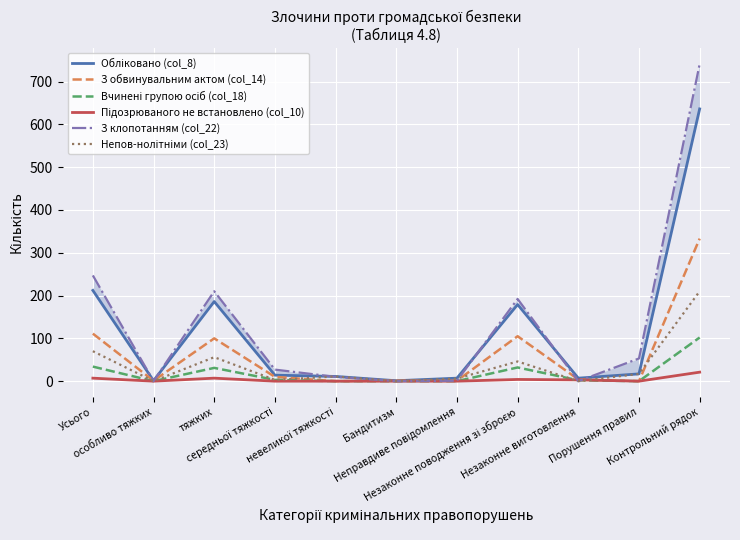

What is the label of the 2nd point from the left?

особливо тяжких